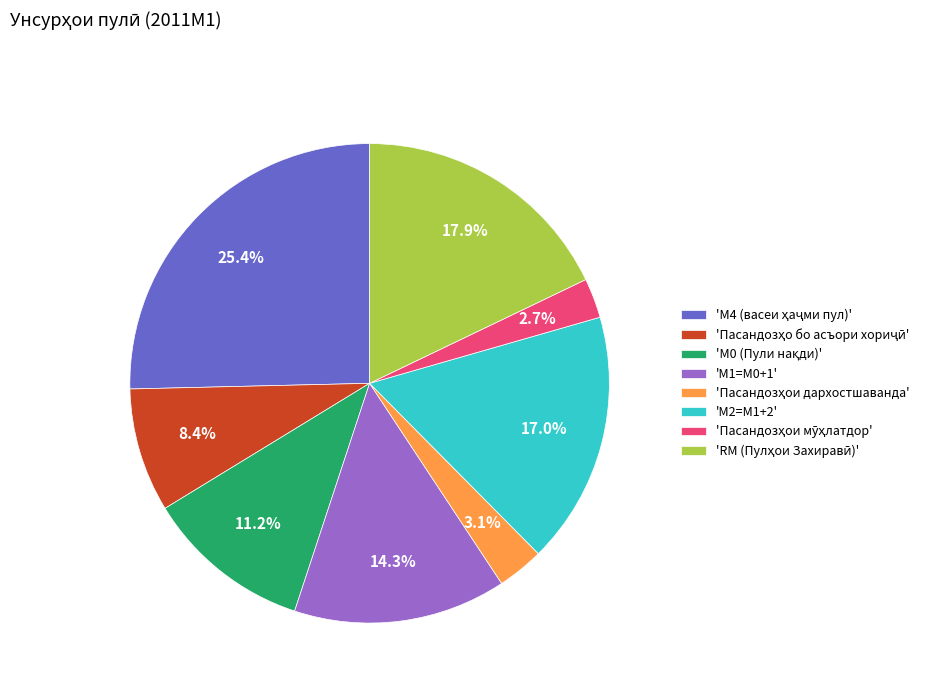

Is there any slice that represents more than half of the pie?

No